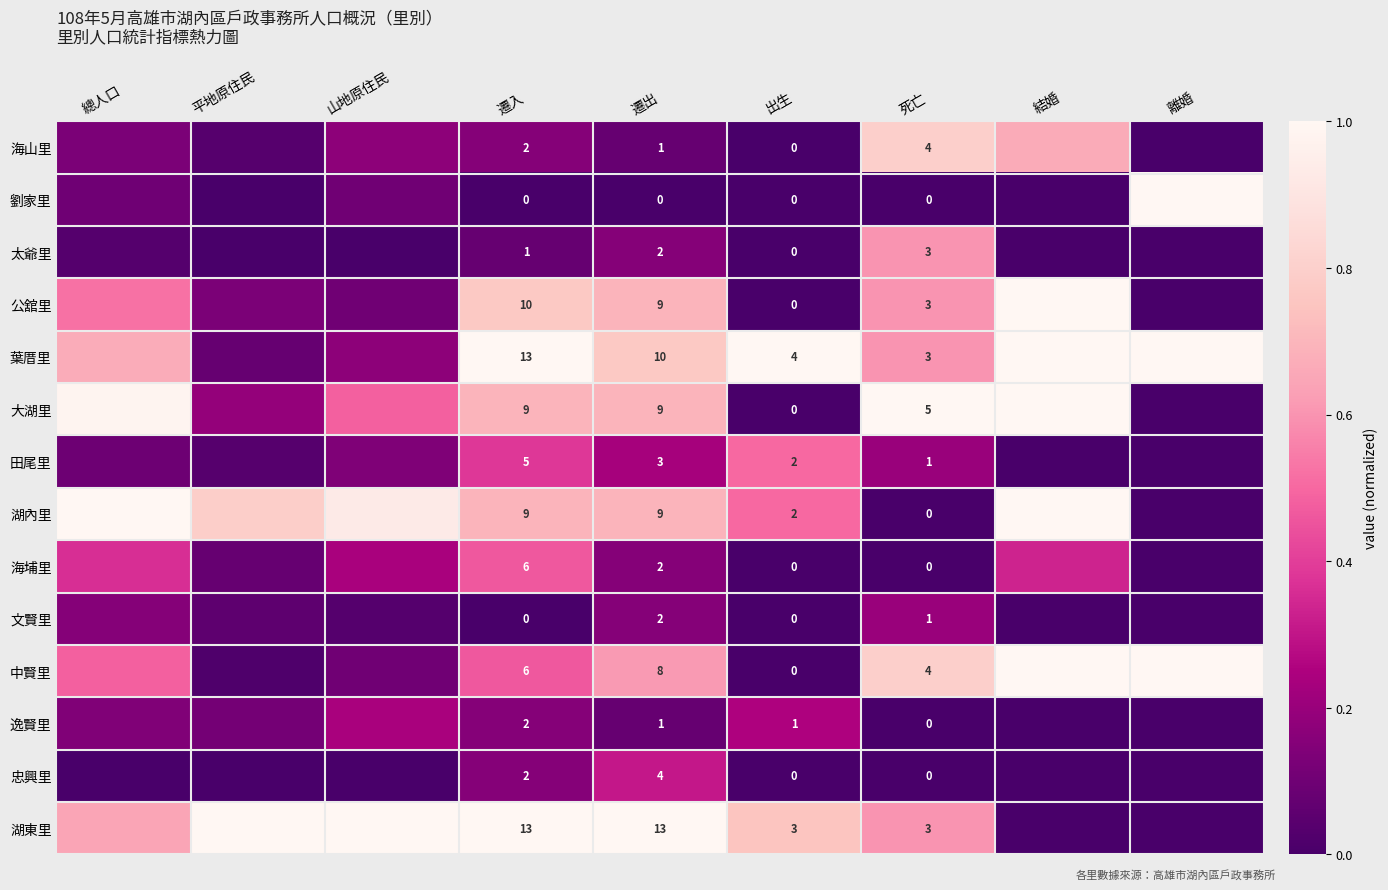

The value of 葉厝里 at 死亡 is 0.2. True or false?

False